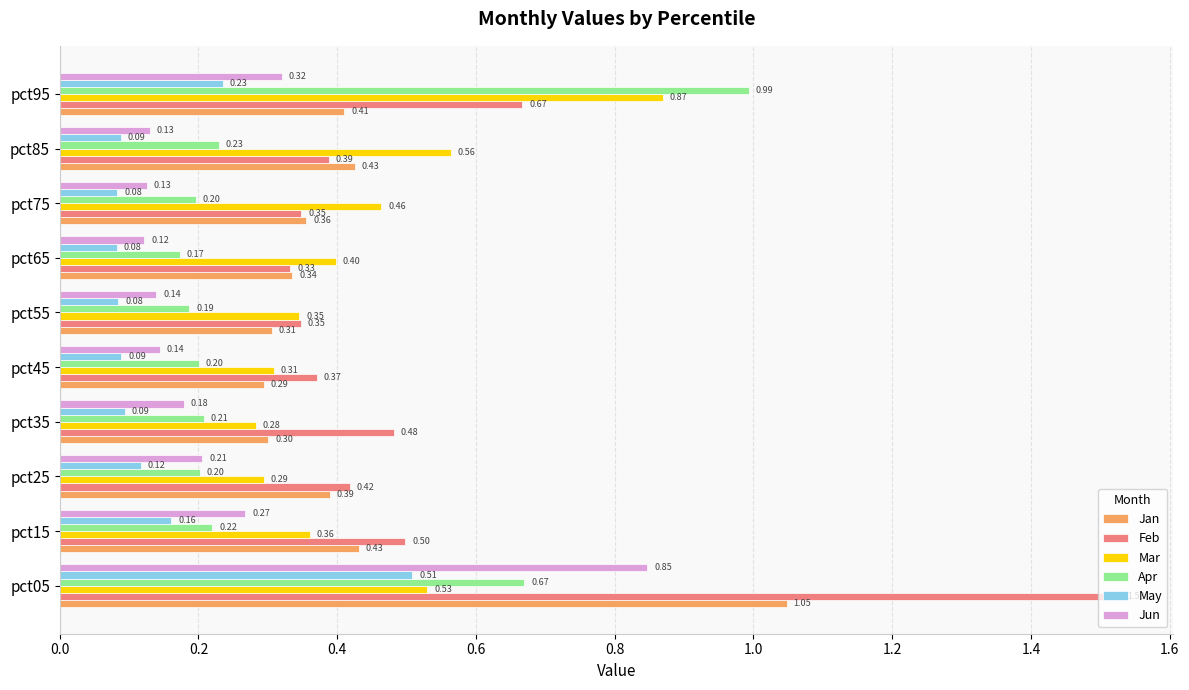

What is the total value across all series at pct05?

5.1